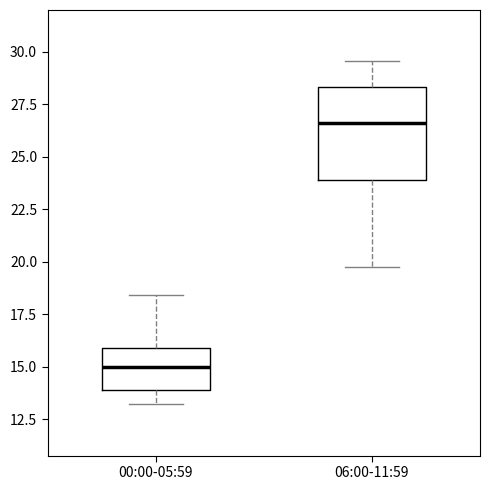

Where is the lower edge of the box for 00:00-05:59 on the y-axis? The values are not printed on the chart, so give them approximately, as read against the axis.

14.0